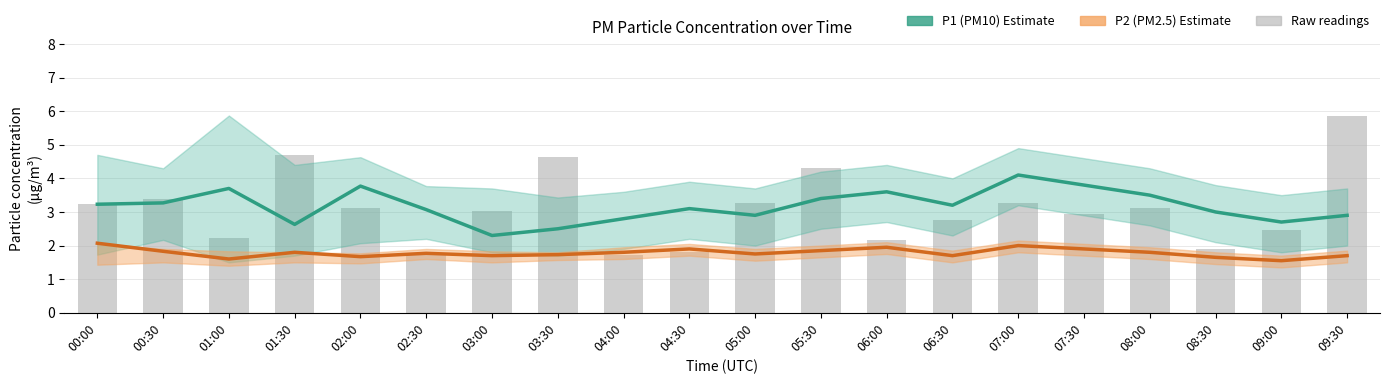

Between 06:00 and 08:00, which series saw the biggest shift?

Raw P1 readings